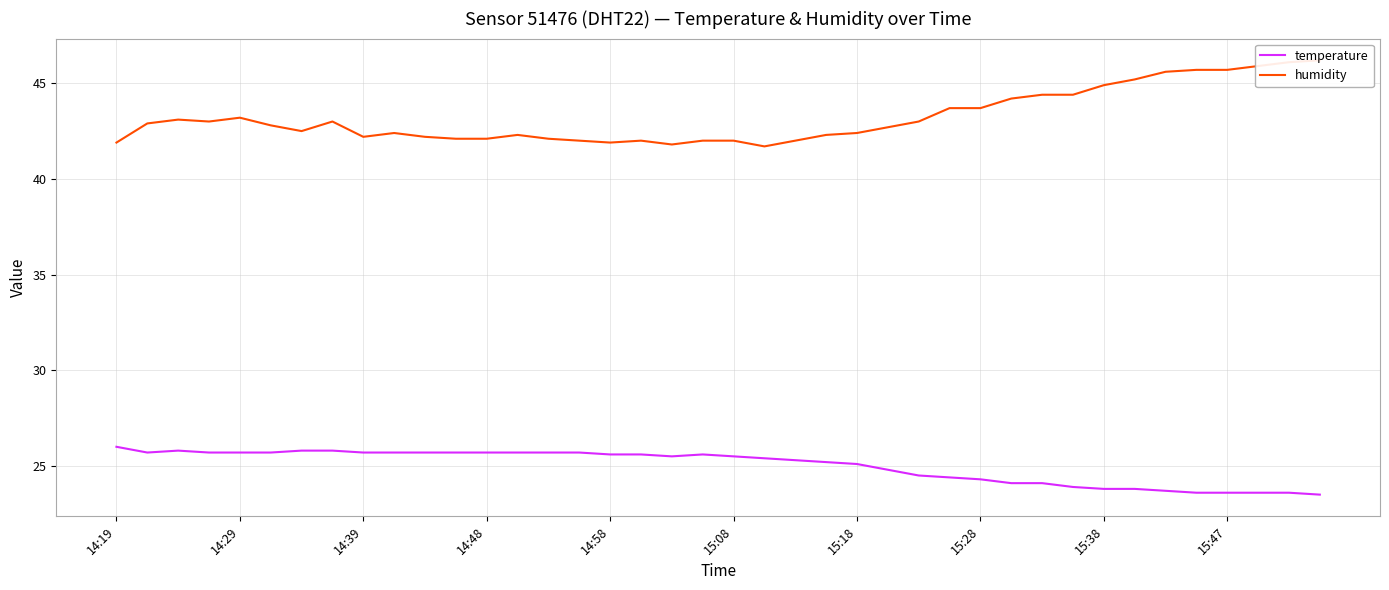

Is it true that temperature equals 42.3 at 15:18?

False